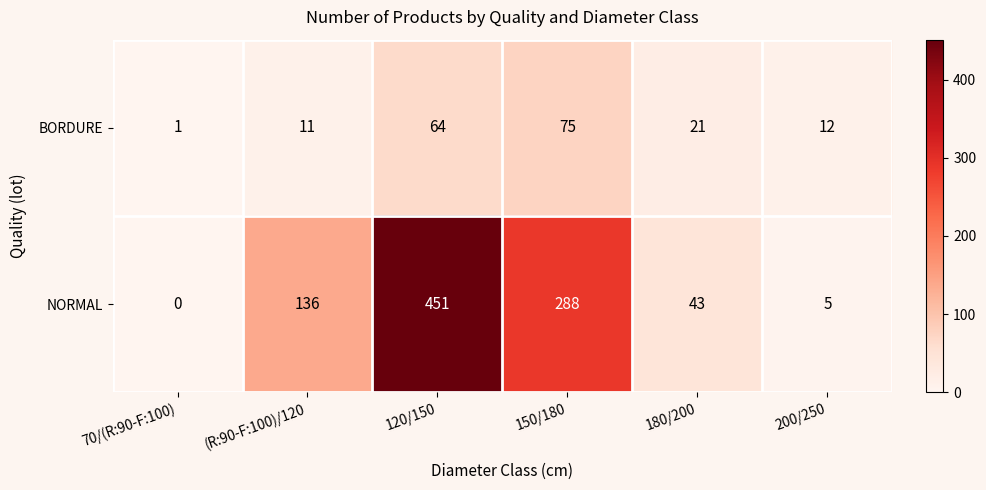

Which series has the largest range (max minus min)?

NORMAL